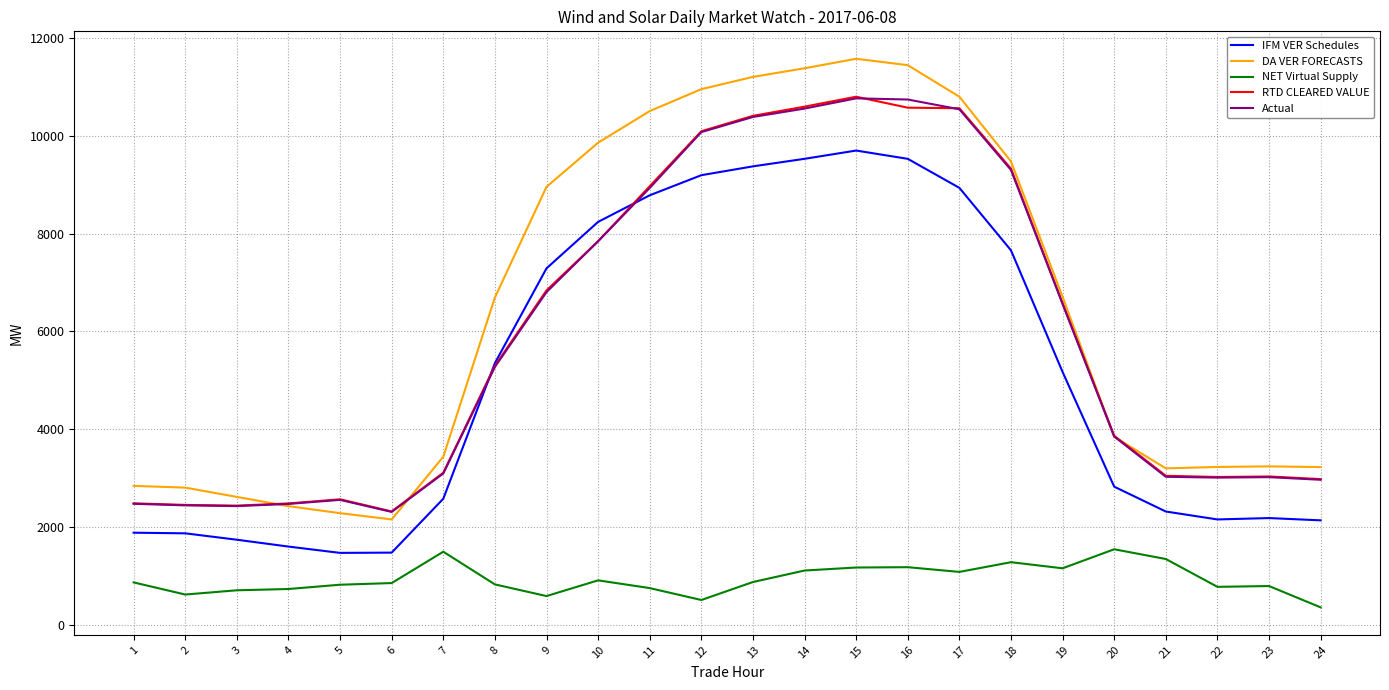

Is the value of NET Virtual Supply at 13 greater than the value of DA VER FORECASTS at 15?

No